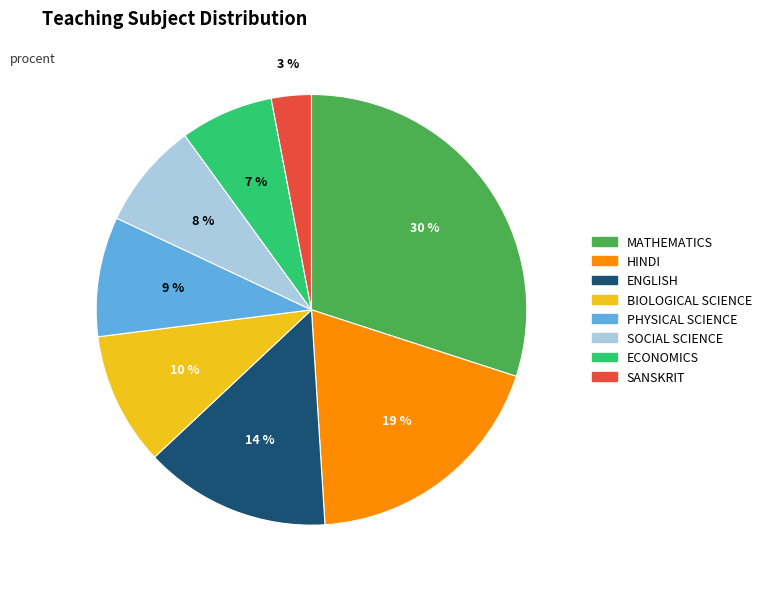

What percentage is the PHYSICAL SCIENCE slice, to the nearest percent?

9%